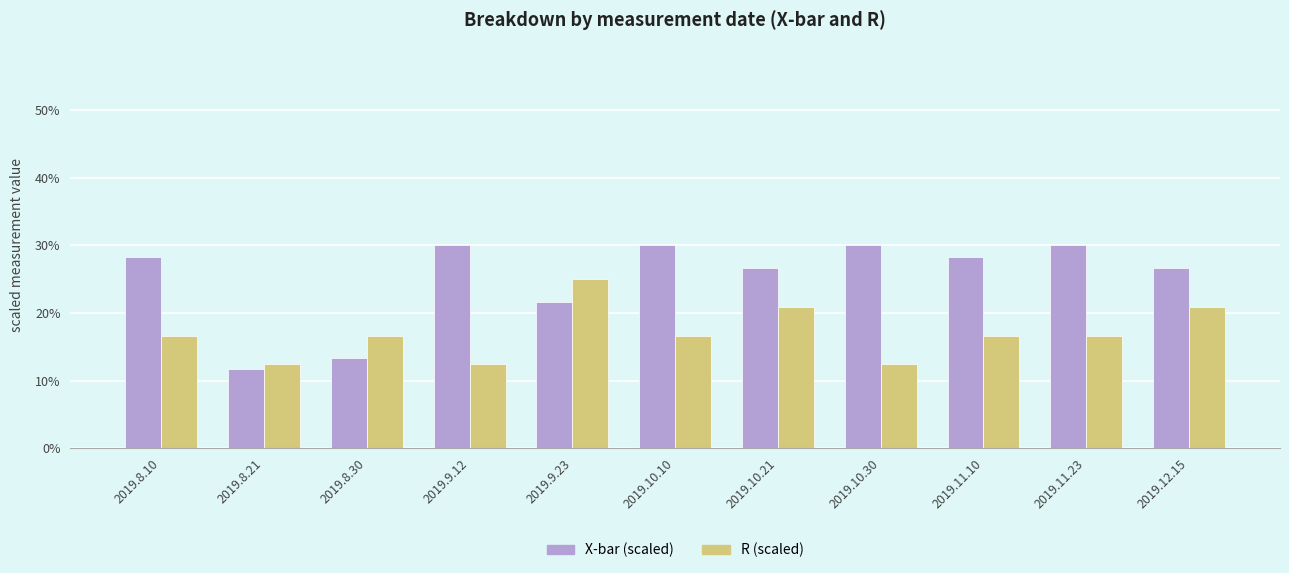

Reading left to right, what are all the values shown in this chart?

X-bar (scaled): 28.3	11.7	13.3	30.0	21.7	30.0	26.7	30.0	28.3	30.0	26.7
R (scaled): 16.7	12.5	16.7	12.5	25.0	16.7	20.8	12.5	16.7	16.7	20.8